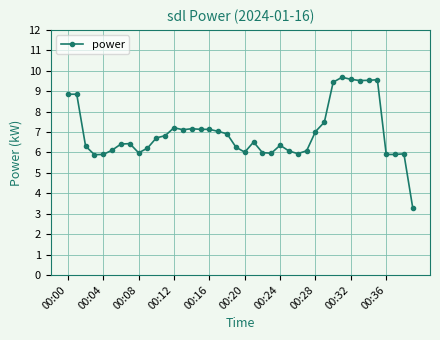

What is the average value?

7.0